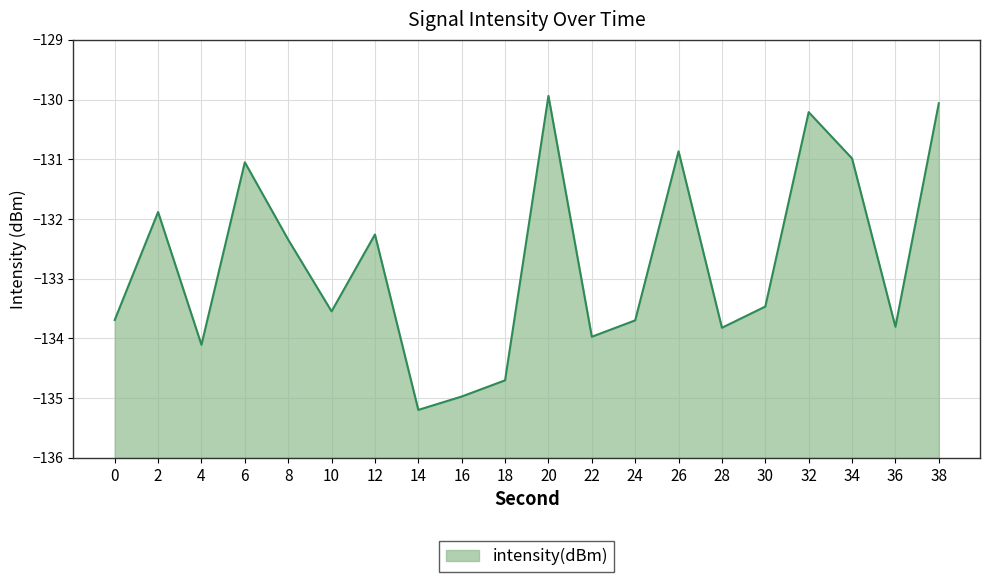

How many lines are shown in the chart?

1